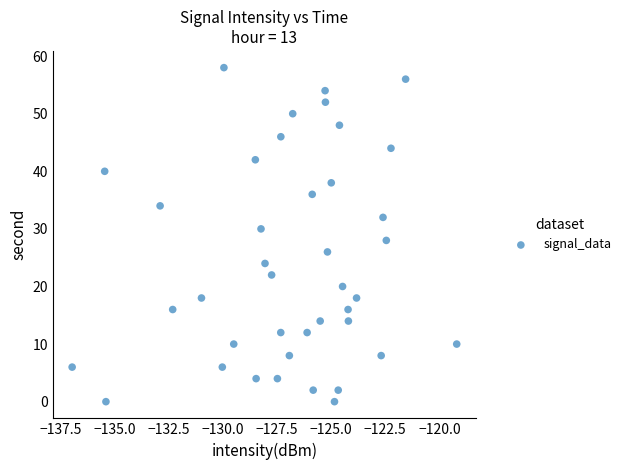

What is the range of Y values (max minus min)?

58